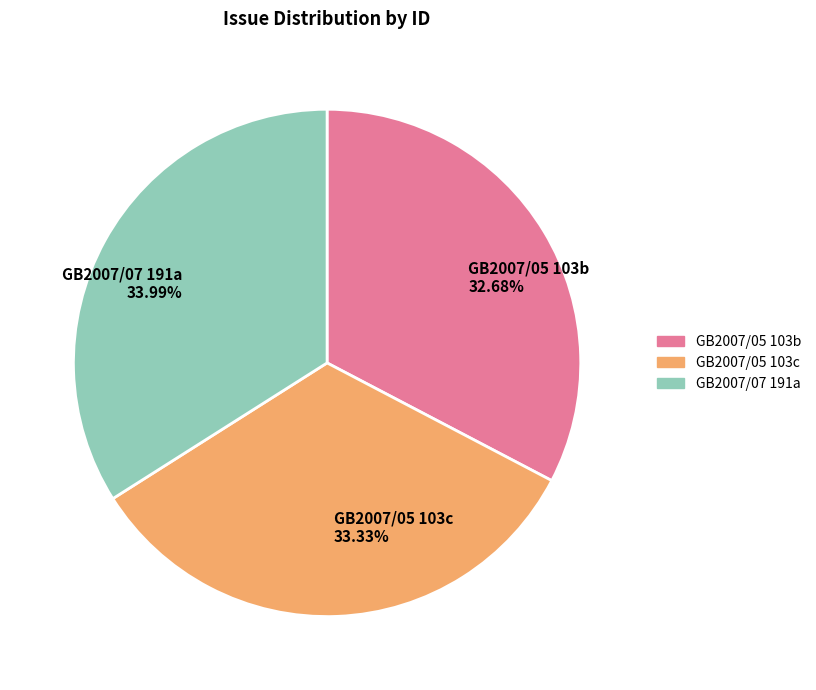

To the nearest percent, what percentage of the pie is GB2007/05 103c?

33%